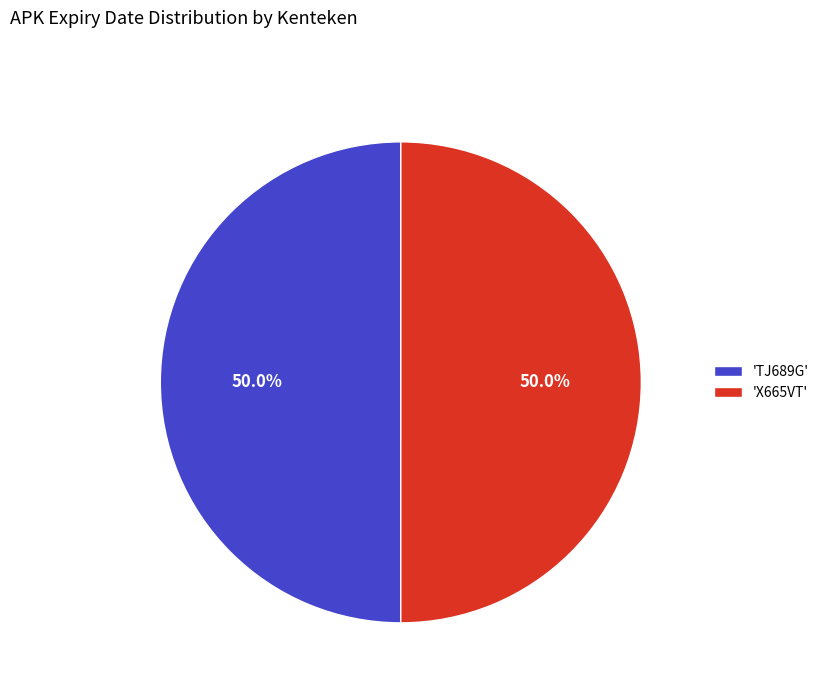

Do 'X665VT' and 'TJ689G' together represent more than half of the pie?

Yes